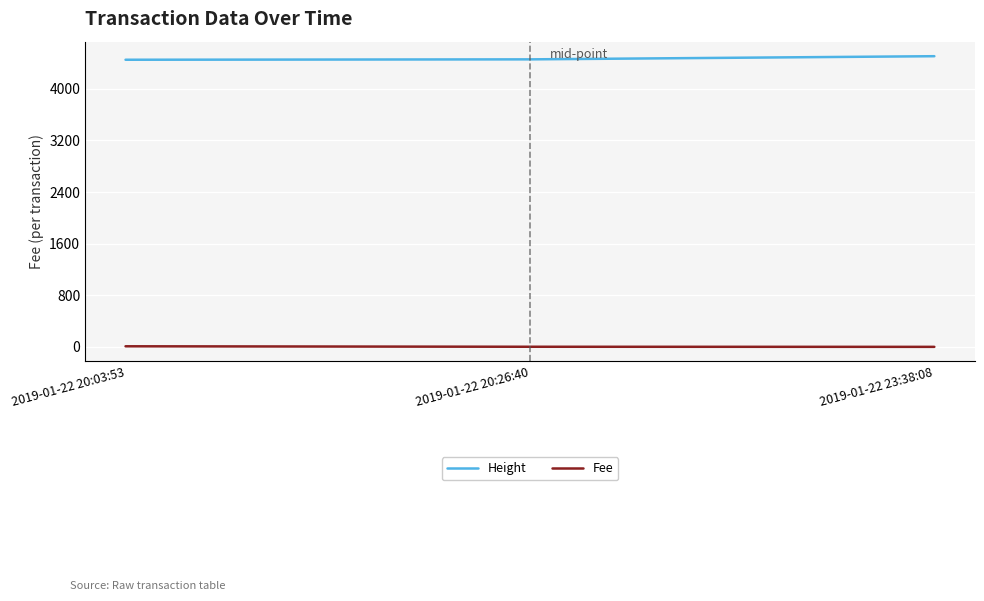

At 2019-01-22 20:26:40, list the series in order from largest to smallest.

Height, Fee